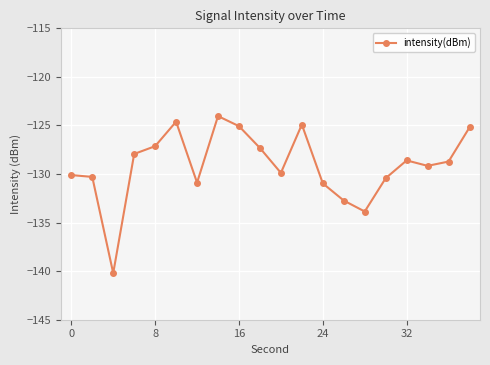

Does the chart display data point markers on the line(s)?

Yes